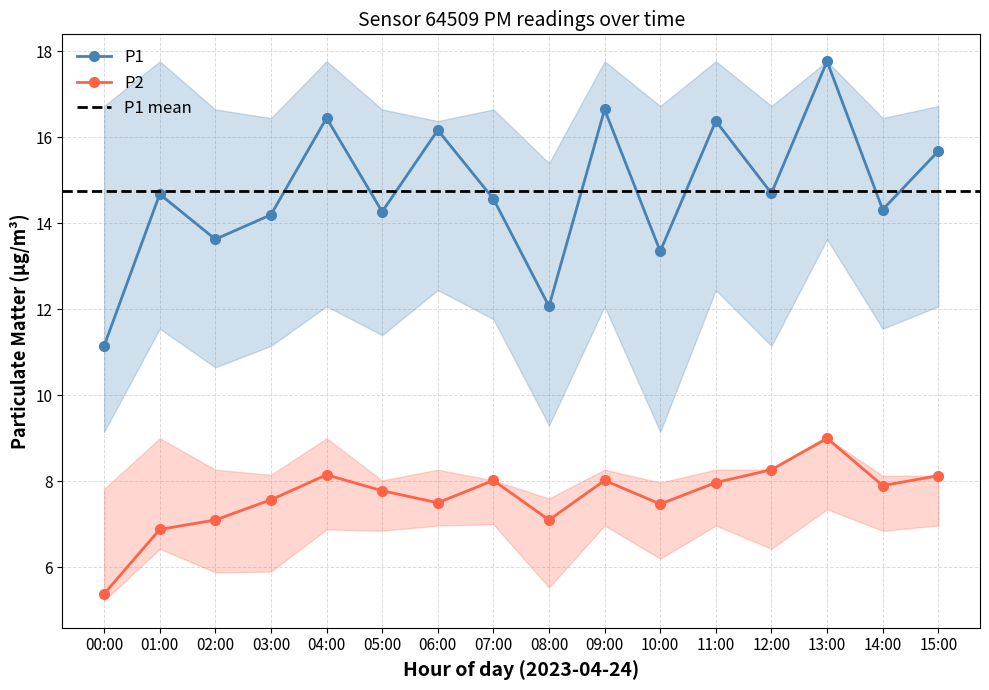

What is the difference between the highest and lowest values at 04:00?

8.3